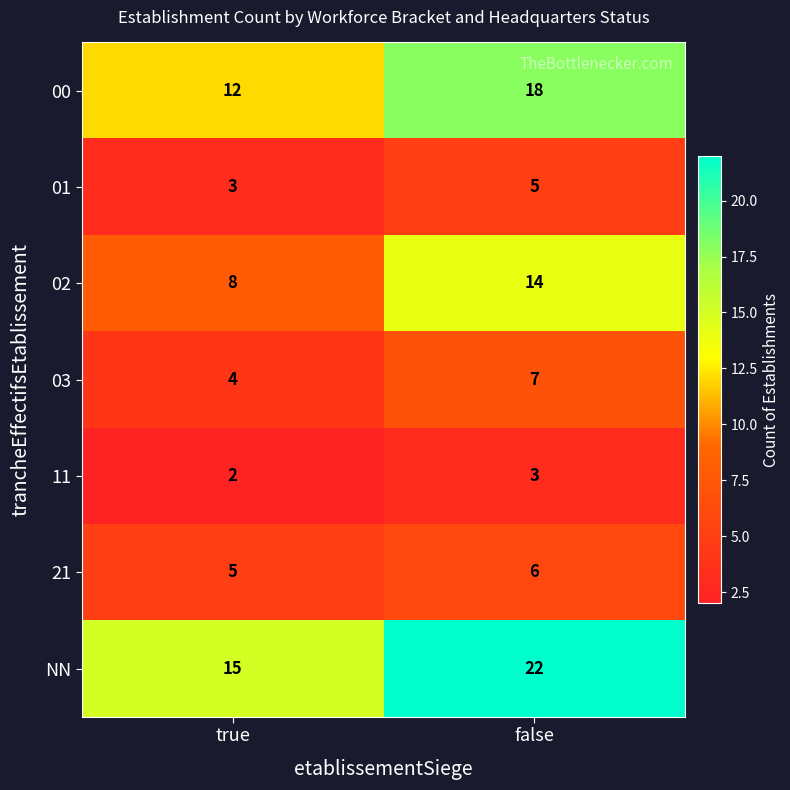

What is the sum of all 03 values?

11